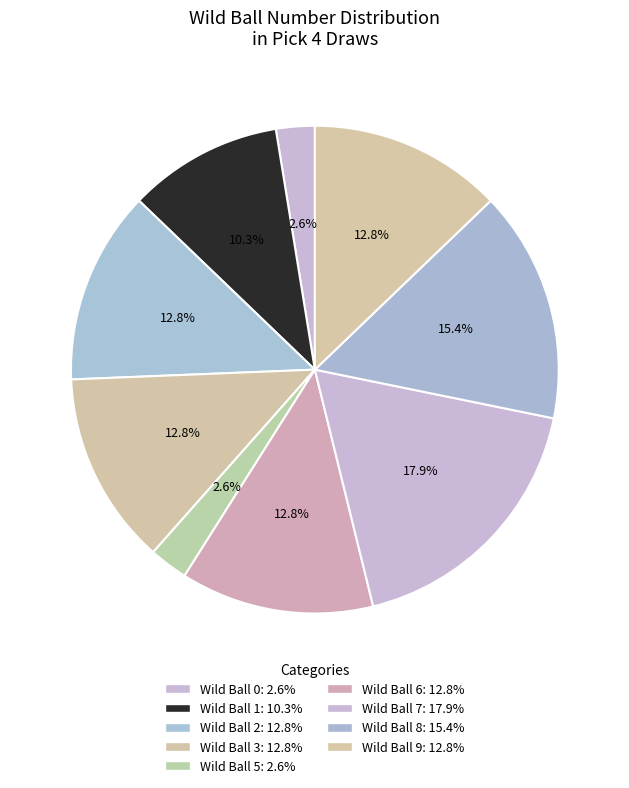

How many slices are in this pie chart?

9